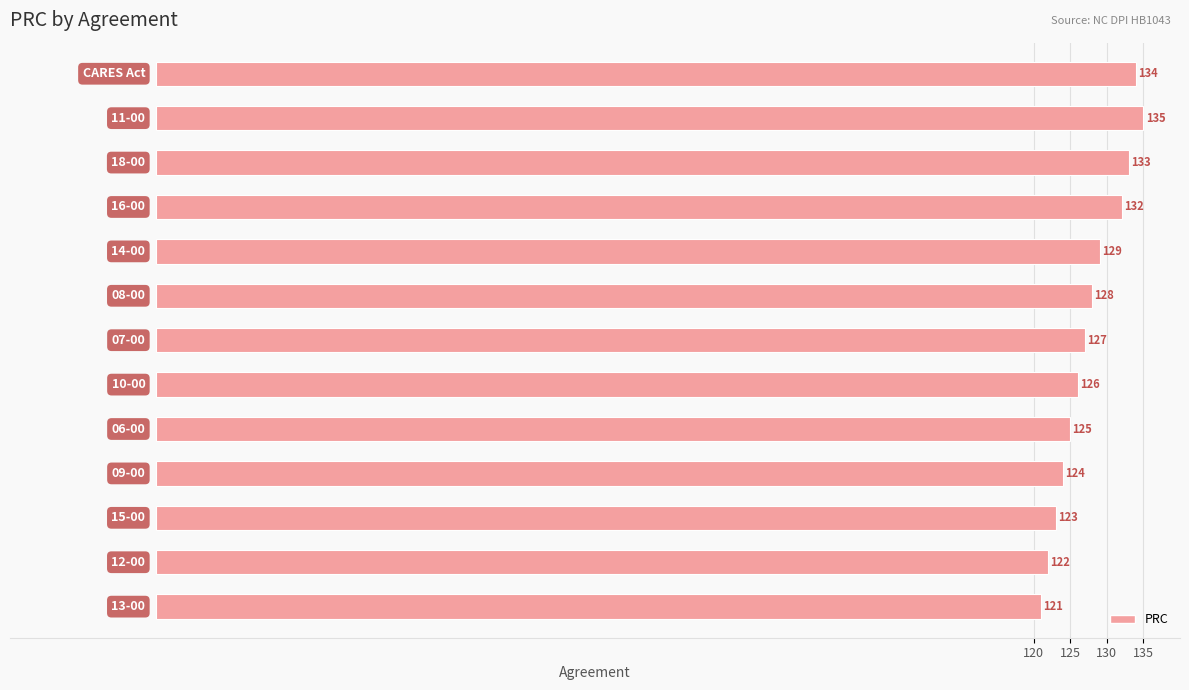

What is the average value?

128